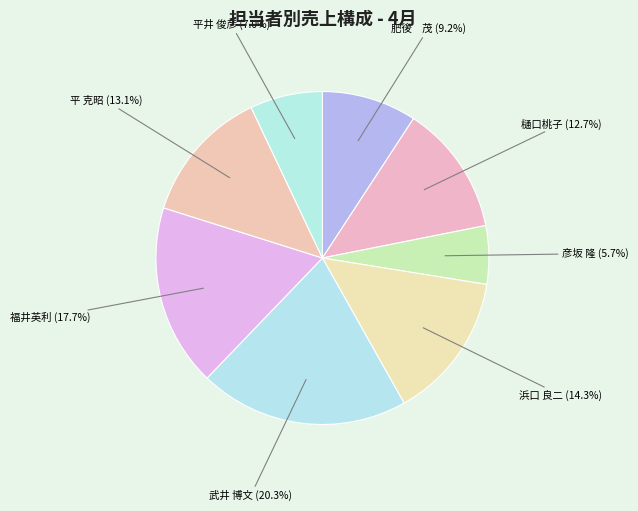

How many segments does this pie chart have?

8